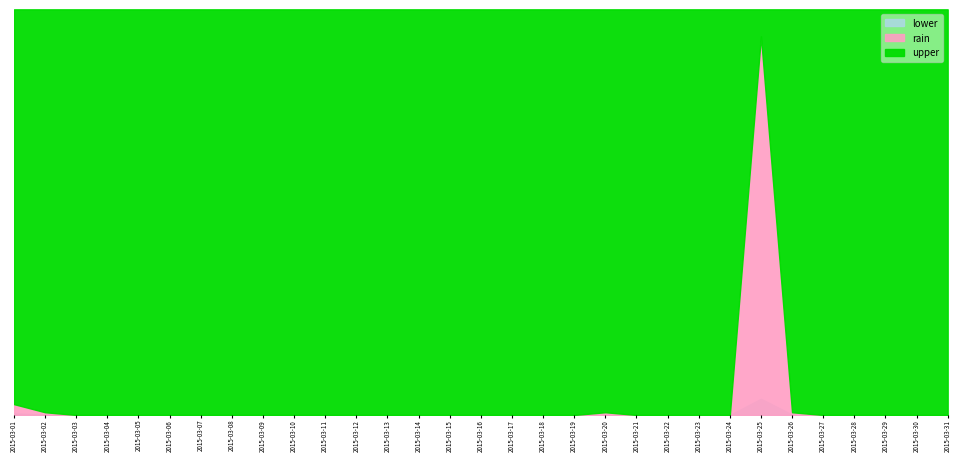

Reading left to right, what are all the values shown in this chart?

0.8	0.2	0.0	0.0	0.0	0.0	0.0	0.0	0.0	0.0	0.0	0.0	0.0	0.0	0.0	0.0	0.0	0.0	0.0	0.2	0.0	0.0	0.0	0.0	28.0	0.2	0.0	0.0	0.0	0.0	0.0